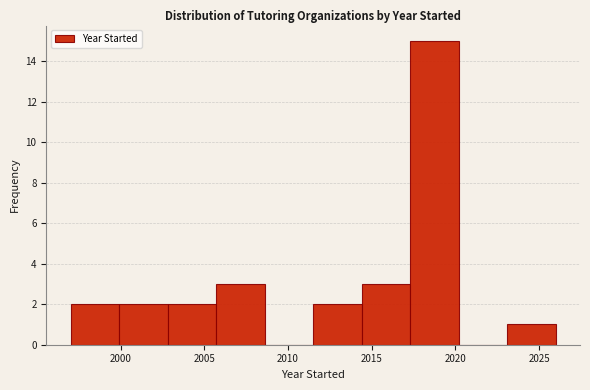

Reading left to right, transcribe this chart: for each bar, give the range it covers on the x-axis and its height. Neither the bar edges nor the heights are printed on the chart, so give them approximately, as read against the axes.

1997.0 to 1999.9: 2
1999.9 to 2002.8: 2
2002.8 to 2005.7: 2
2005.7 to 2008.6: 3
2008.6 to 2011.5: 0
2011.5 to 2014.4: 2
2014.4 to 2017.3: 3
2017.3 to 2020.2: 15
2020.2 to 2023.1: 0
2023.1 to 2026.0: 1